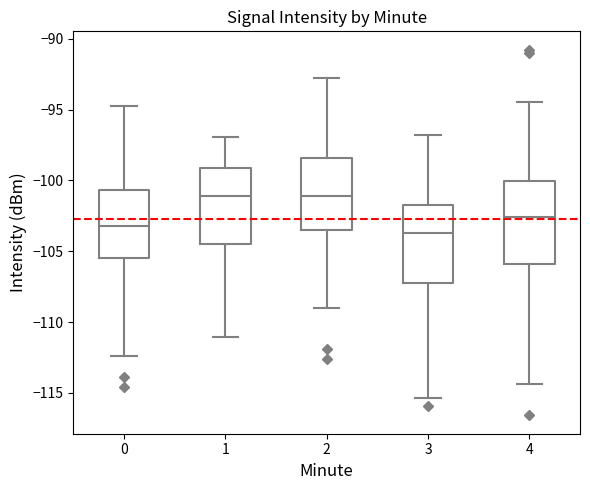

Reading left to right, transcribe this box plot: for each box, give where its median line is, the range the box spans, and where its two whiskers end, as read against the y-axis. The values are not printed on the chart, so give them approximately, as read against the axis.

0: median -103.0, box -105.5 to -100.5, whiskers -112.5 to -95.0
1: median -101.0, box -104.5 to -99.0, whiskers -111.0 to -97.0
2: median -101.0, box -103.5 to -98.5, whiskers -109.0 to -93.0
3: median -103.5, box -107.5 to -102.0, whiskers -115.5 to -97.0
4: median -102.5, box -106.0 to -100.0, whiskers -114.5 to -94.5